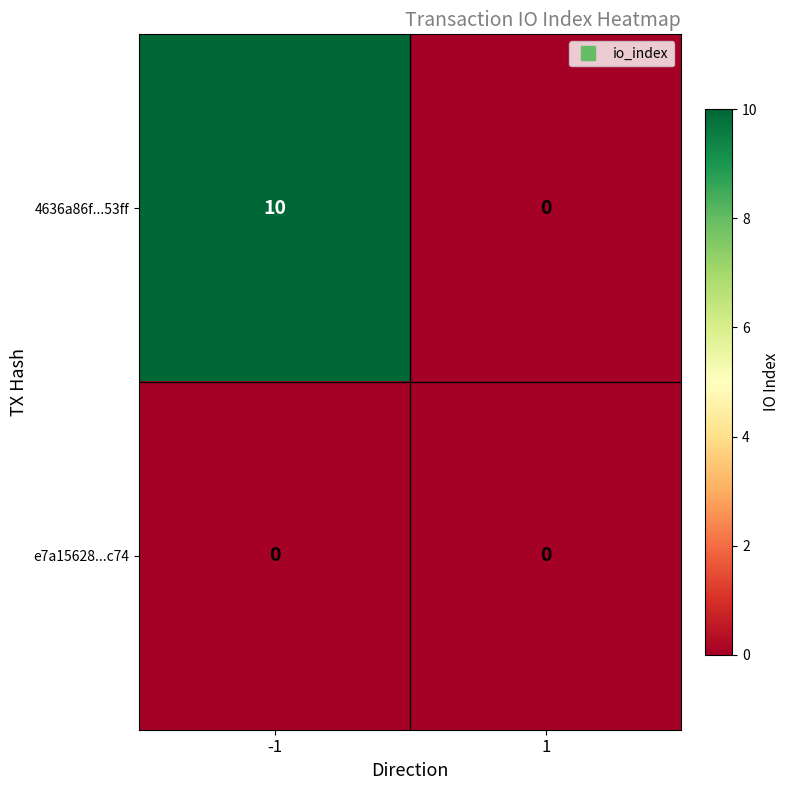

True or false: 4636a86f...53ff has a value of 6 at -1.

False